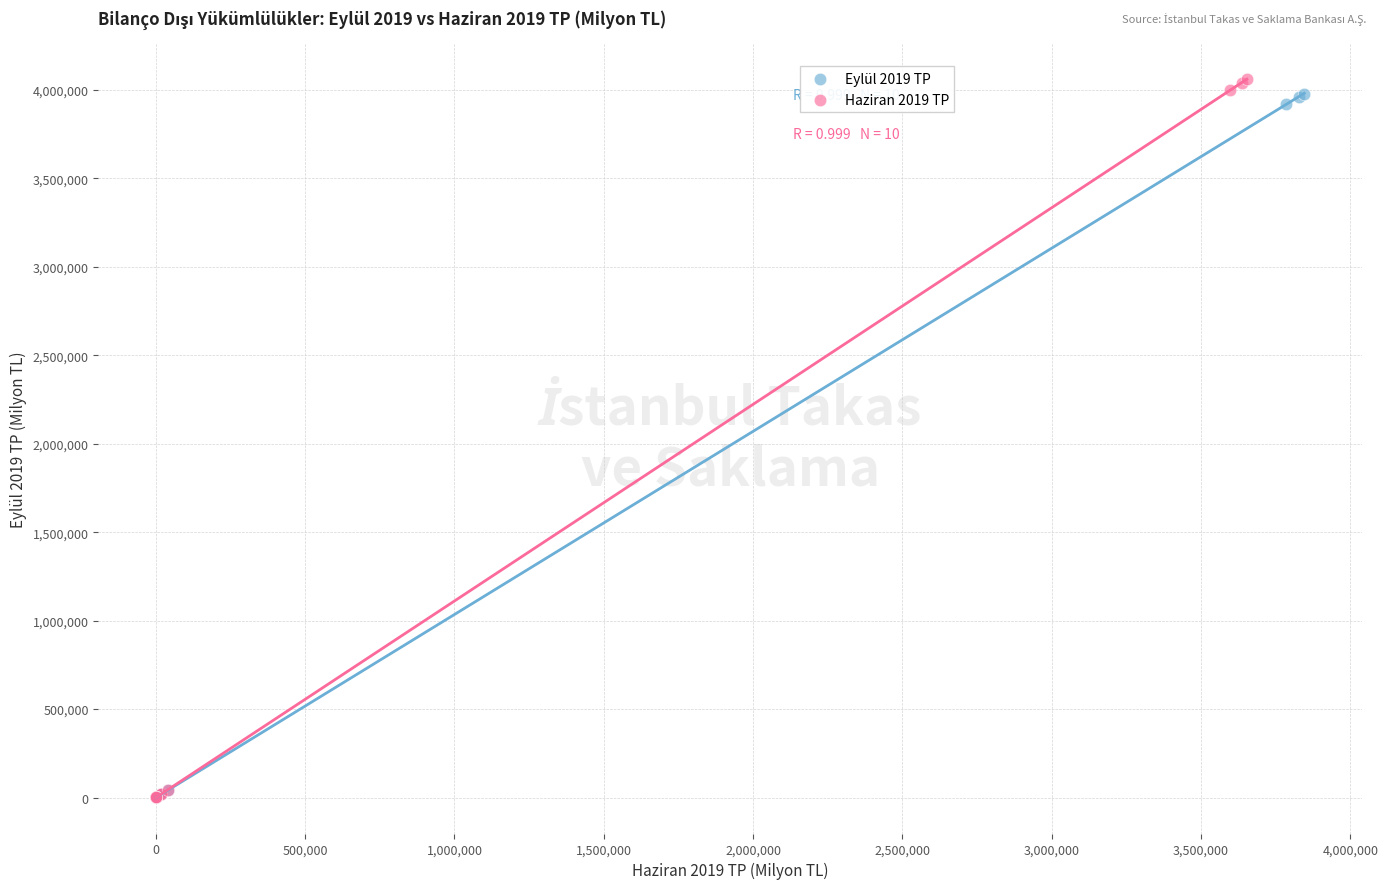

Which series has the largest Y range (max minus min)?

Haziran 2019 TP